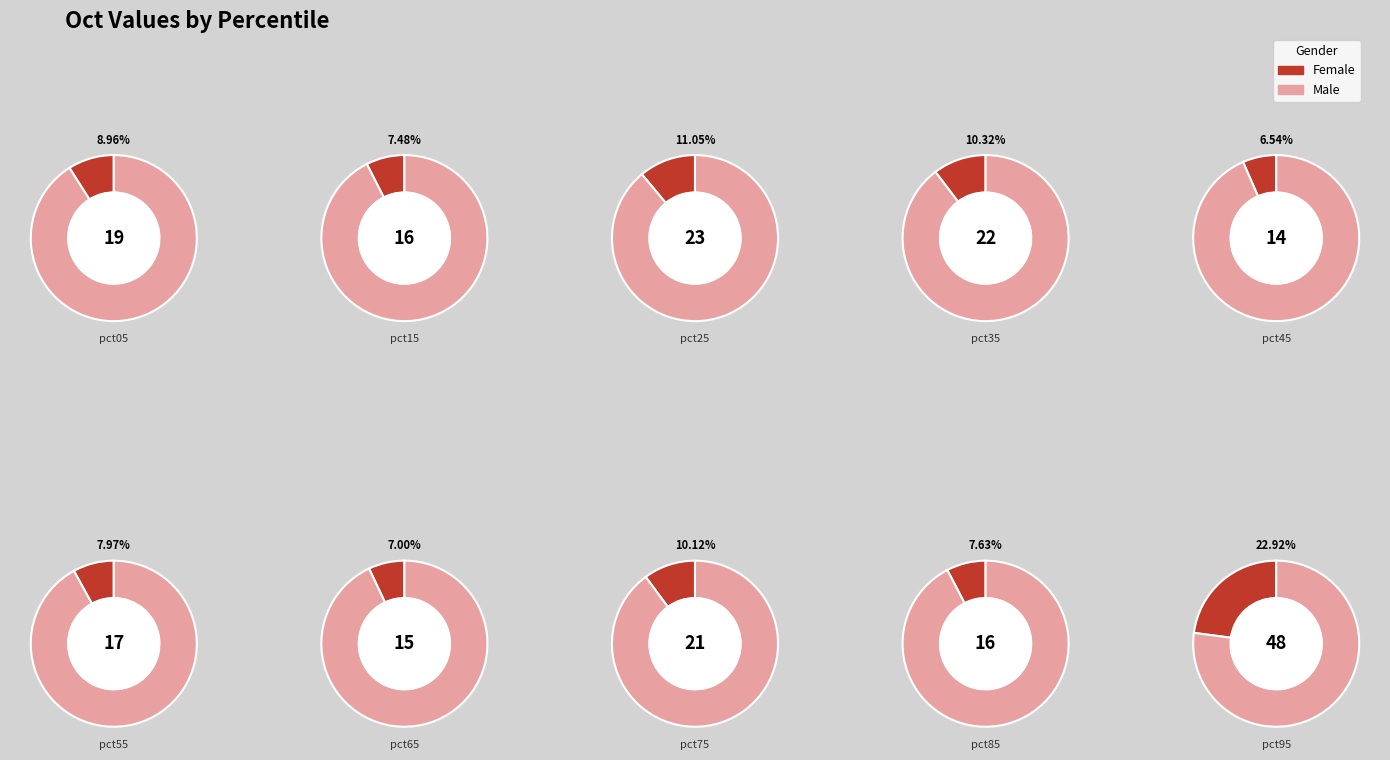

Between pct85 and pct75, which is larger?

pct75